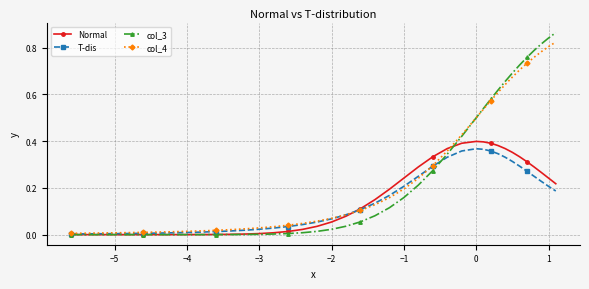

True or false: Normal has more than 0 points higher than both neighbors.

True